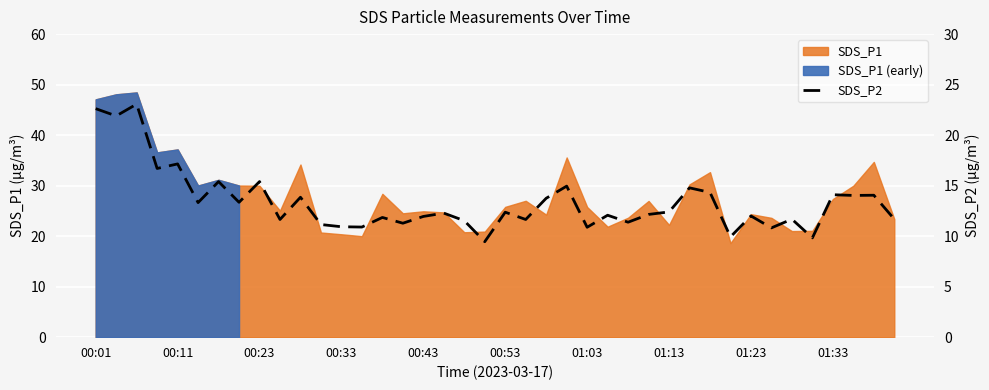

How many values are below 12?

17